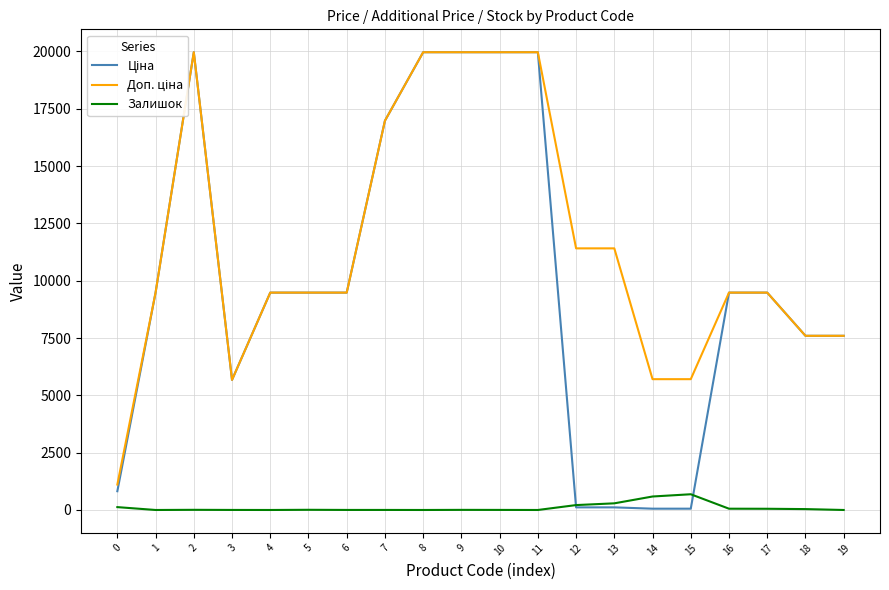

Rank the categories by Ціна value from highest to lowest.

2, 8, 9, 10, 11, 7, 1, 4, 5, 6, 16, 17, 18, 19, 3, 0, 12, 13, 14, 15